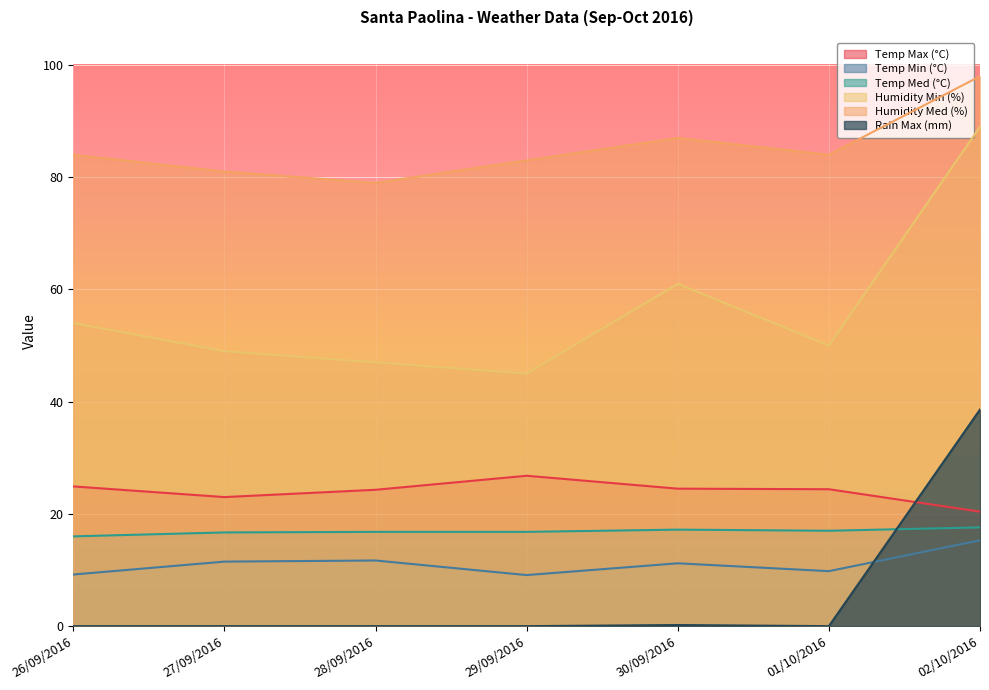

How many lines are shown in the chart?

6